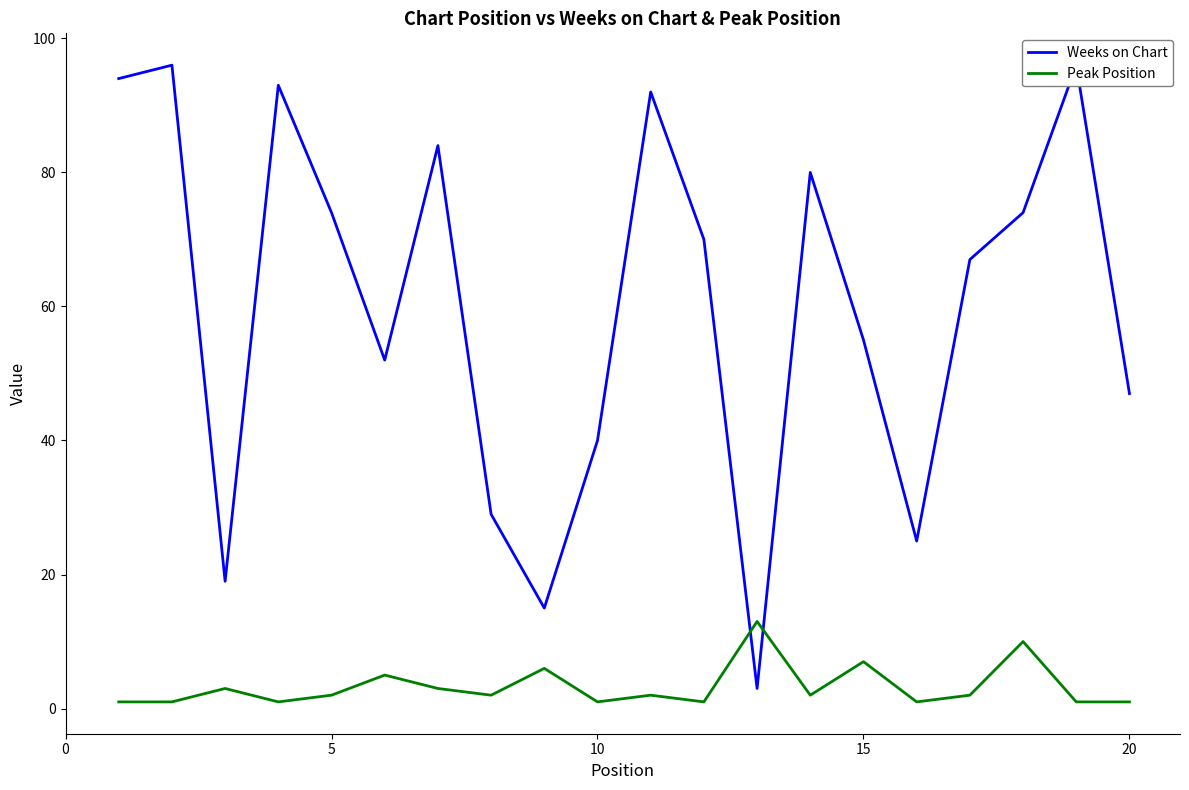

True or false: Peak Position and Weeks on Chart intersect in this chart.

True